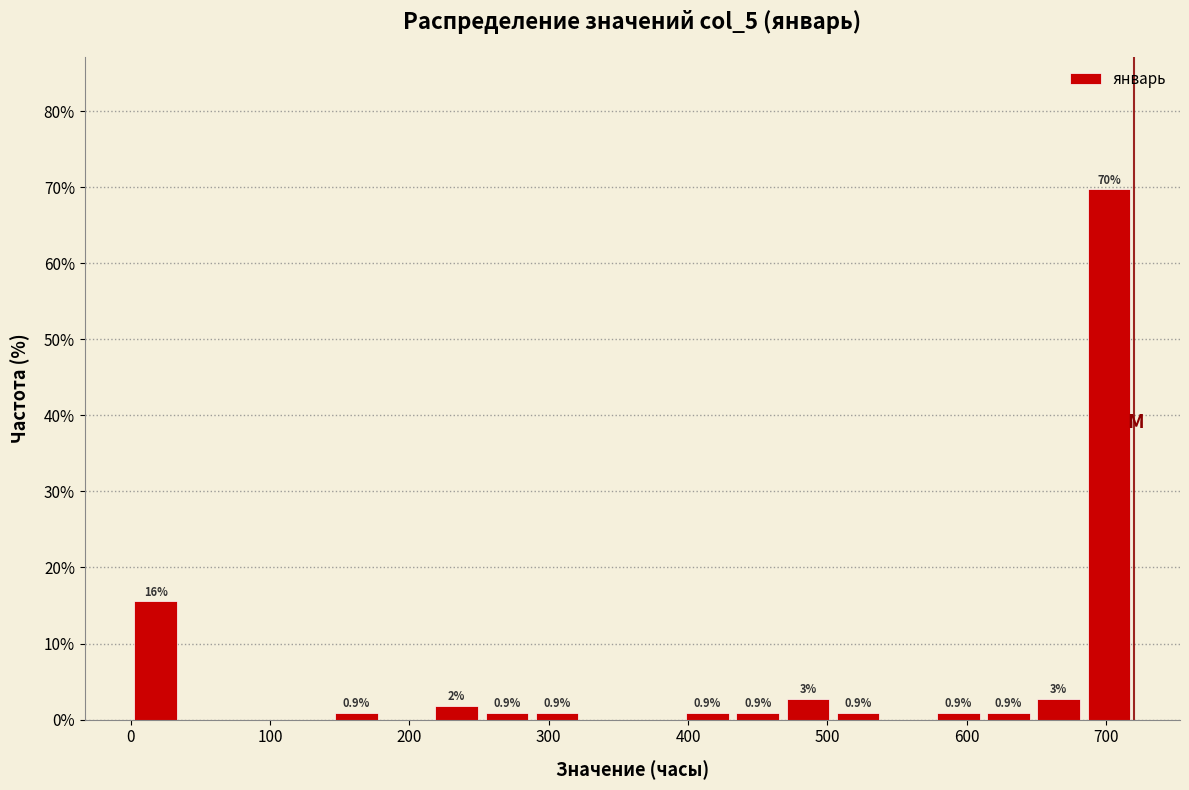

Around what value on the x-axis is the tallest bar? Give the approximate position of its centre, as read against the axis.

700